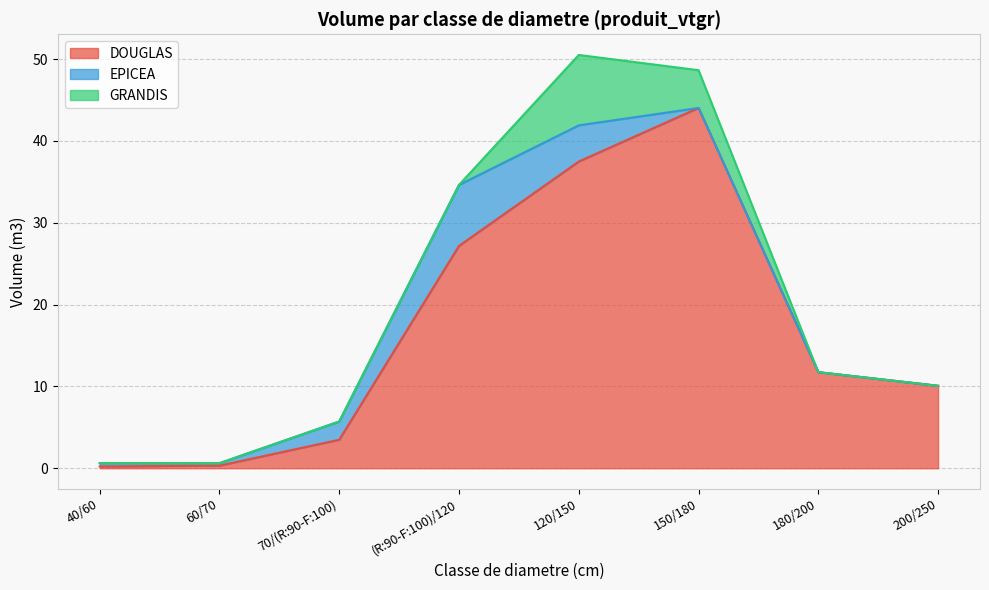

Rank the series at 200/250 from highest to lowest value.

DOUGLAS, EPICEA, GRANDIS